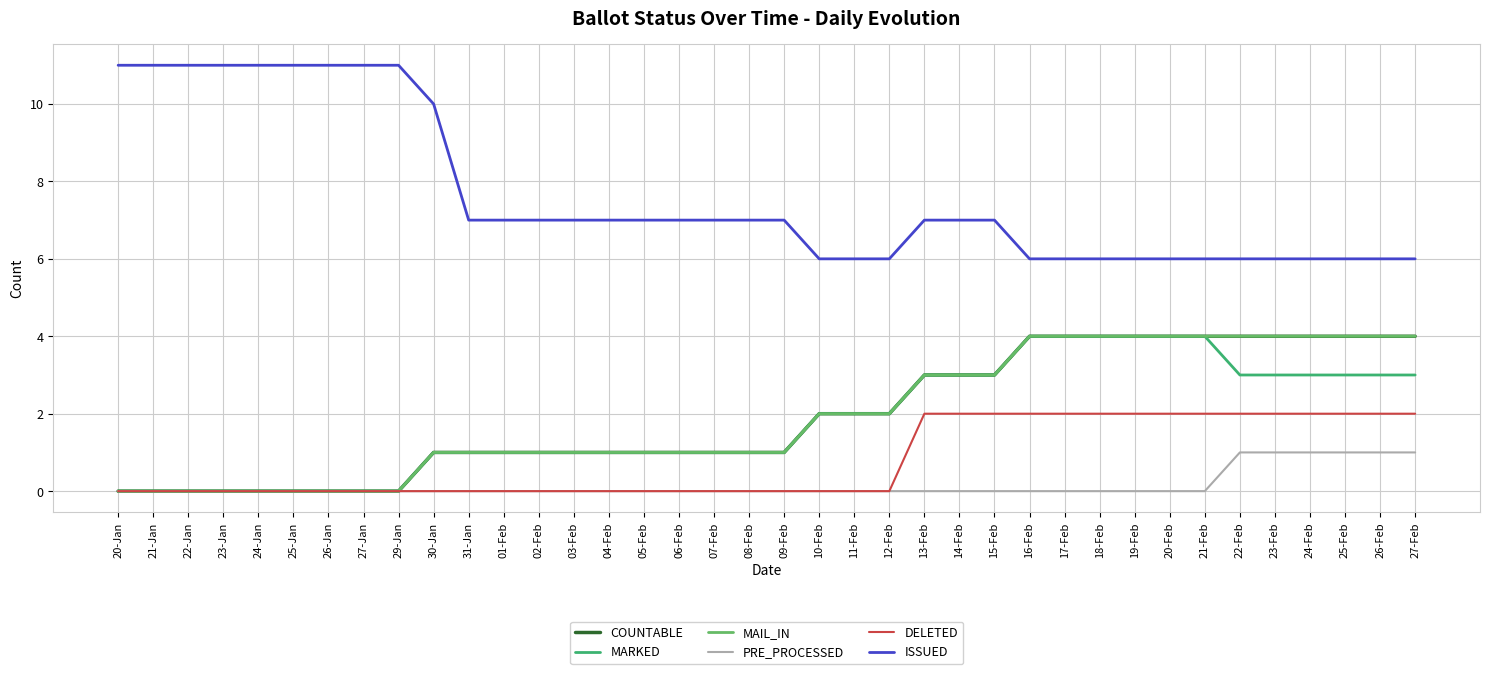

What position from the right is 02-Feb?

26